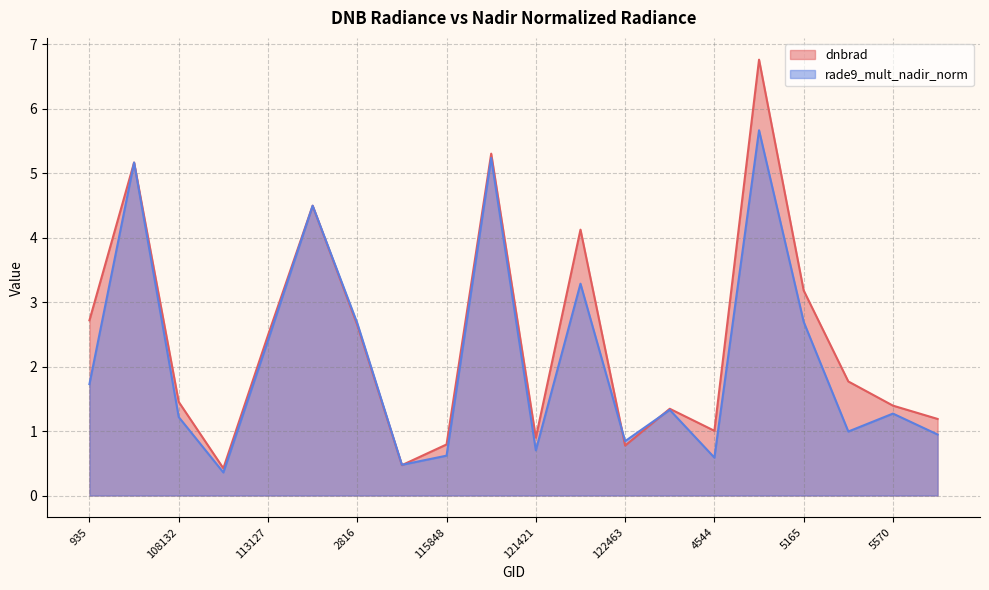

Is it true that rade9_mult_nadir_norm equals 7.1 at 113299?

False